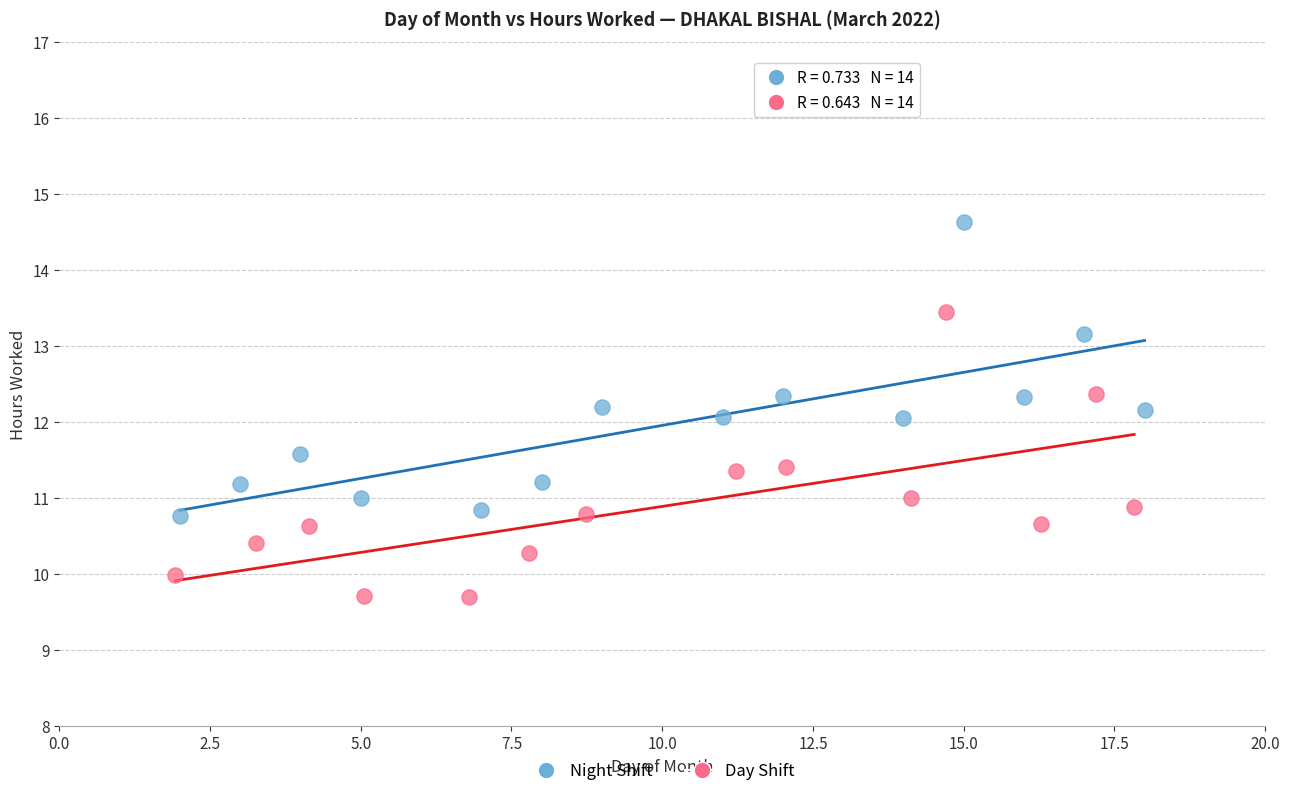

Which series reaches the maximum Y coordinate?

Night Shift